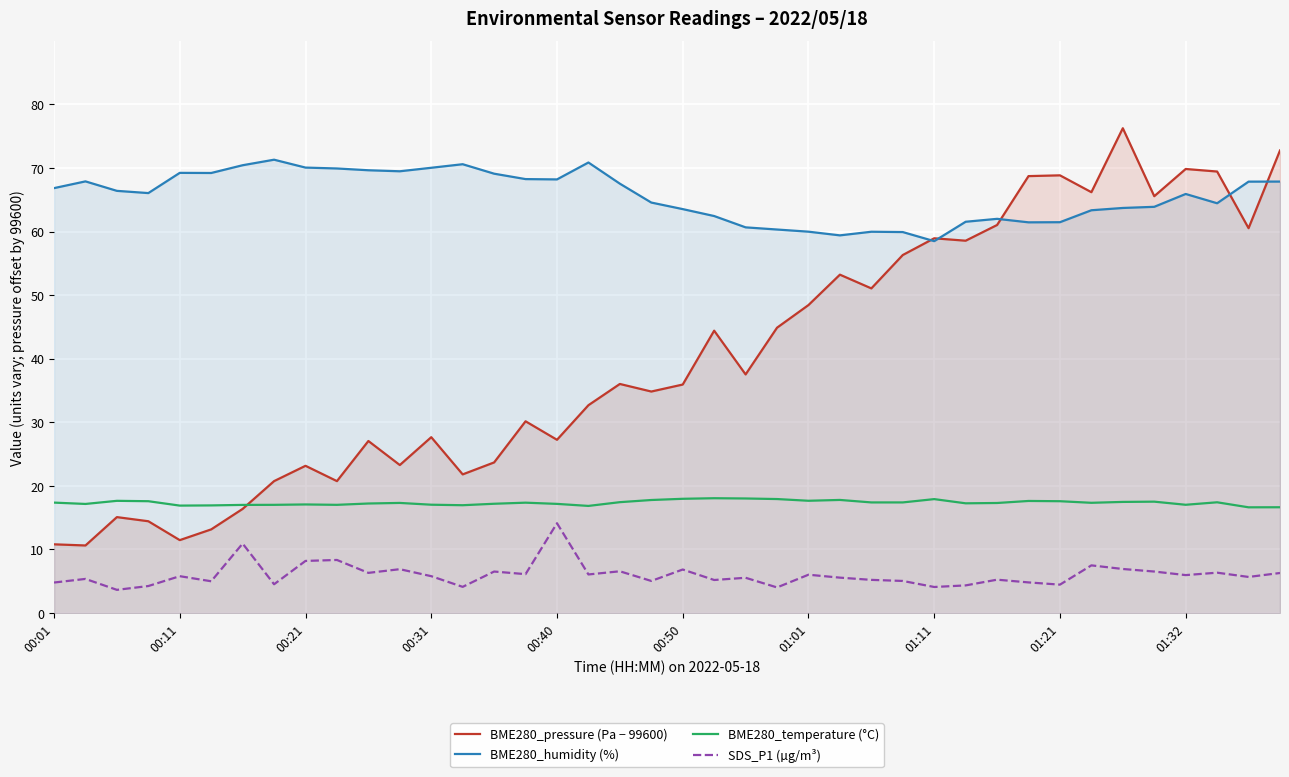

Is it true that SDS_P1 (µg/m³) equals 4.8 at 00:21?

False